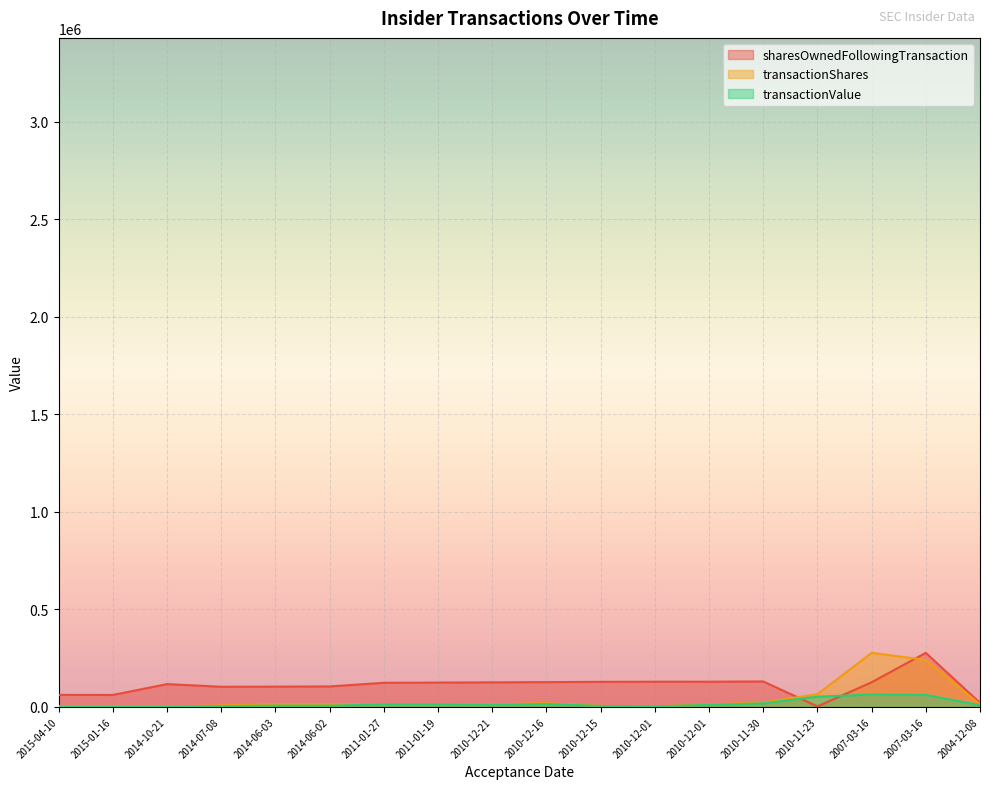

How many values in the sharesOwnedFollowingTransaction series exceed 124454?

9